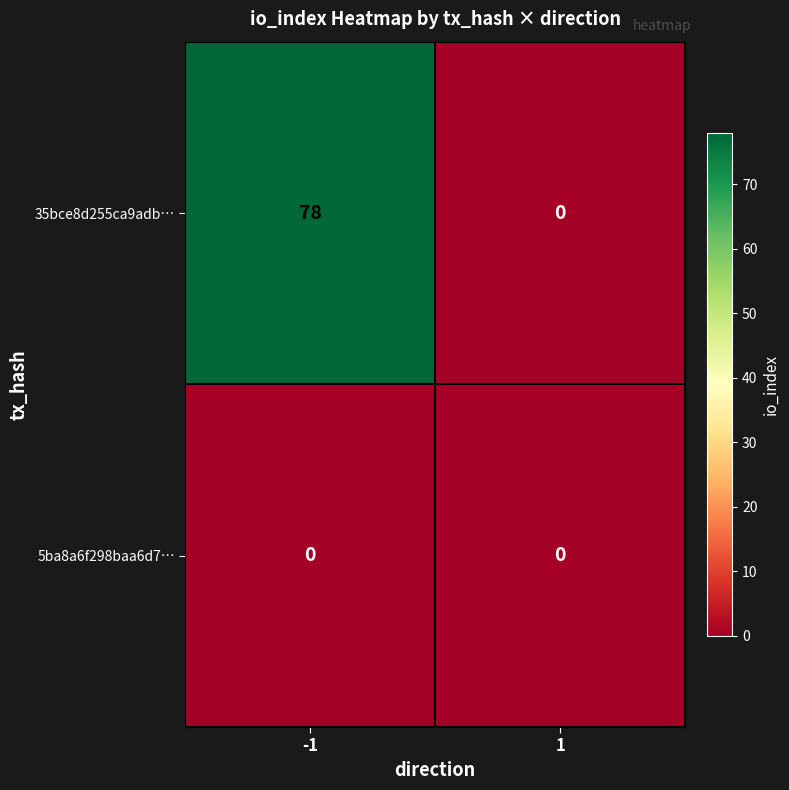

Which series has the largest total across all categories?

35bce8d255ca9adb…